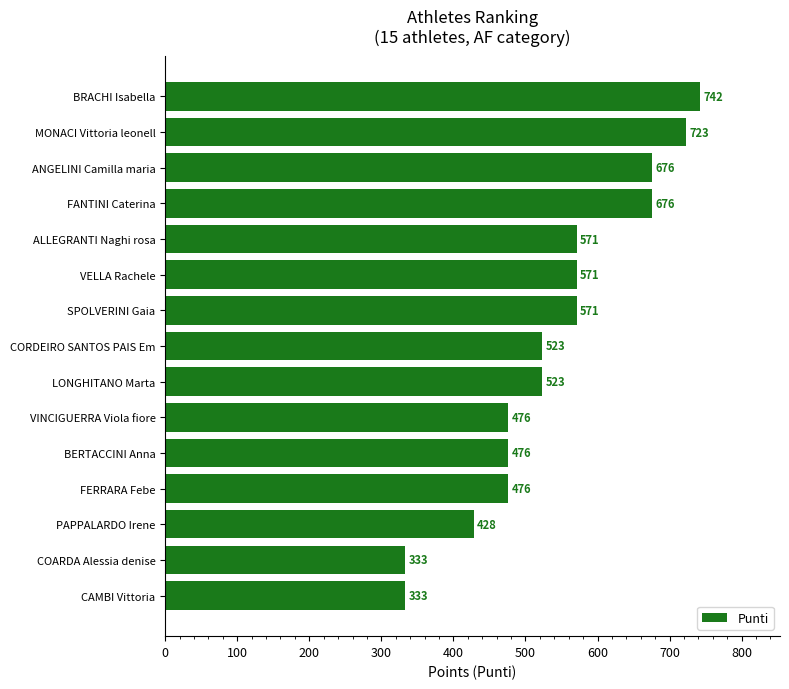

What is the ratio of the value at FANTINI Caterina to the value at SPOLVERINI Gaia?

1.2